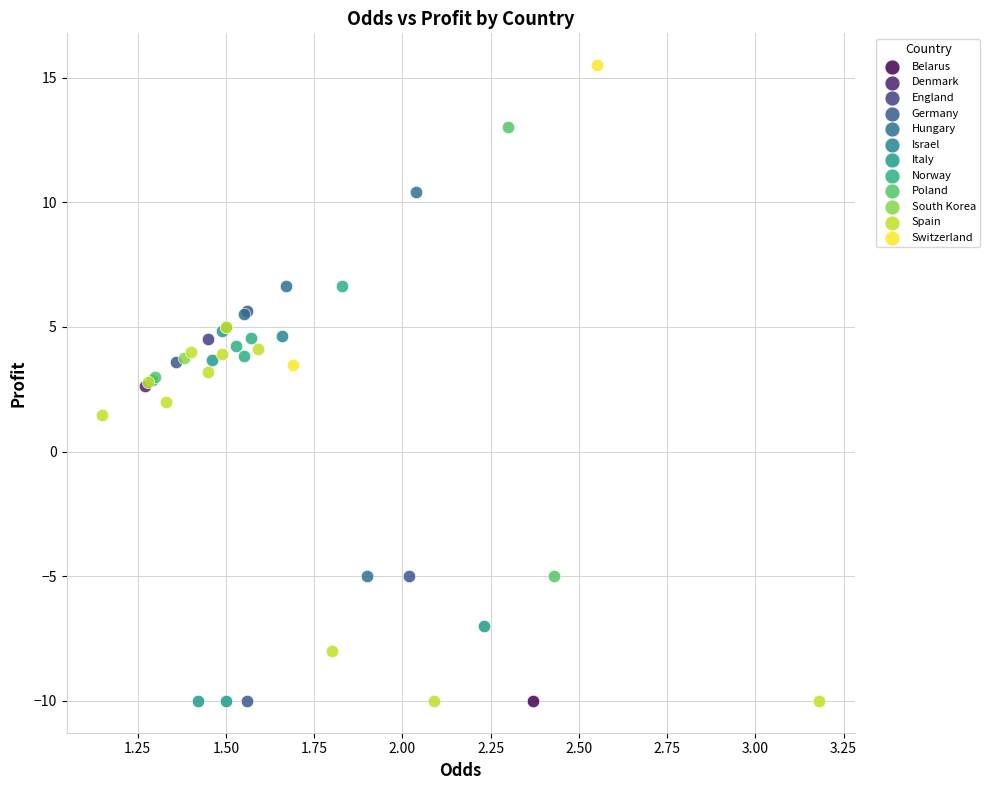

Which series reaches the maximum Y coordinate?

Switzerland